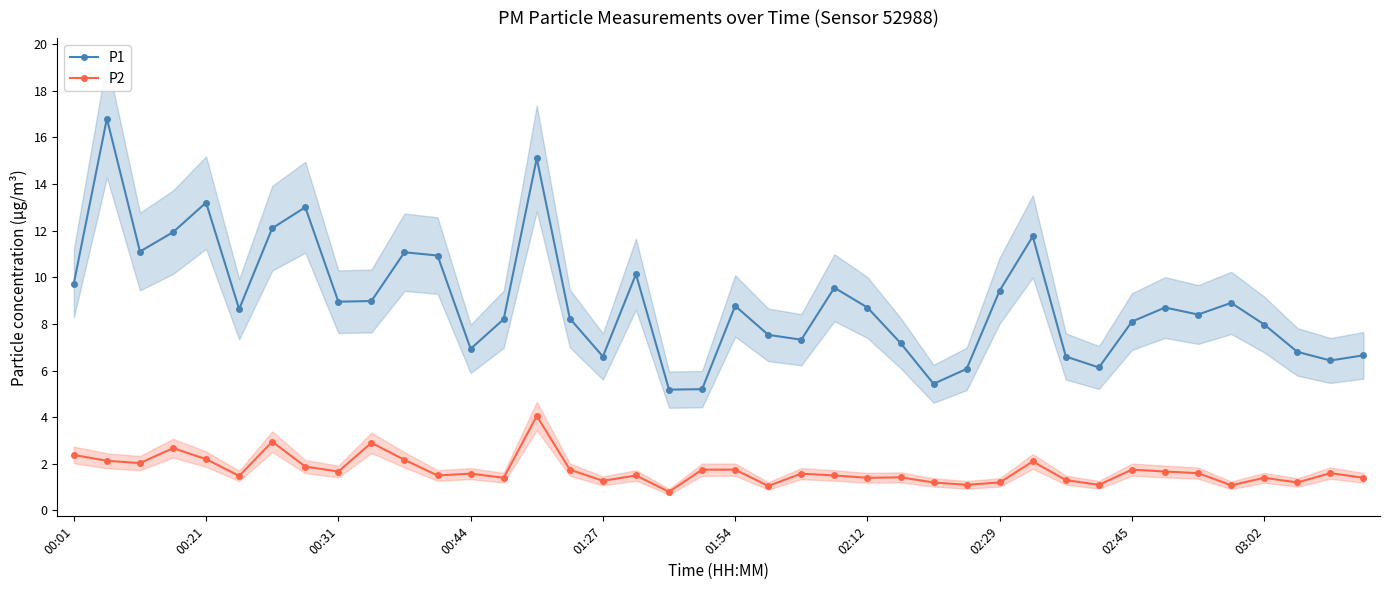

Reading left to right, extract all data points from this chart.

P1: 9.7	16.8	11.1	11.9	13.2	8.6	12.1	13.0	8.9	9.0	11.1	10.9	6.9	8.2	15.1	8.2	6.6	10.1	5.2	5.2	8.8	7.5	7.3	9.6	8.7	7.2	5.4	6.1	9.4	11.8	6.6	6.1	8.1	8.7	8.4	8.9	8.0	6.8	6.4	6.7
P2: 2.4	2.1	2.0	2.7	2.2	1.5	3.0	1.9	1.7	2.9	2.2	1.5	1.6	1.4	4.0	1.8	1.3	1.5	0.8	1.8	1.8	1.1	1.6	1.5	1.4	1.4	1.2	1.1	1.2	2.1	1.3	1.1	1.8	1.7	1.6	1.1	1.4	1.2	1.6	1.4